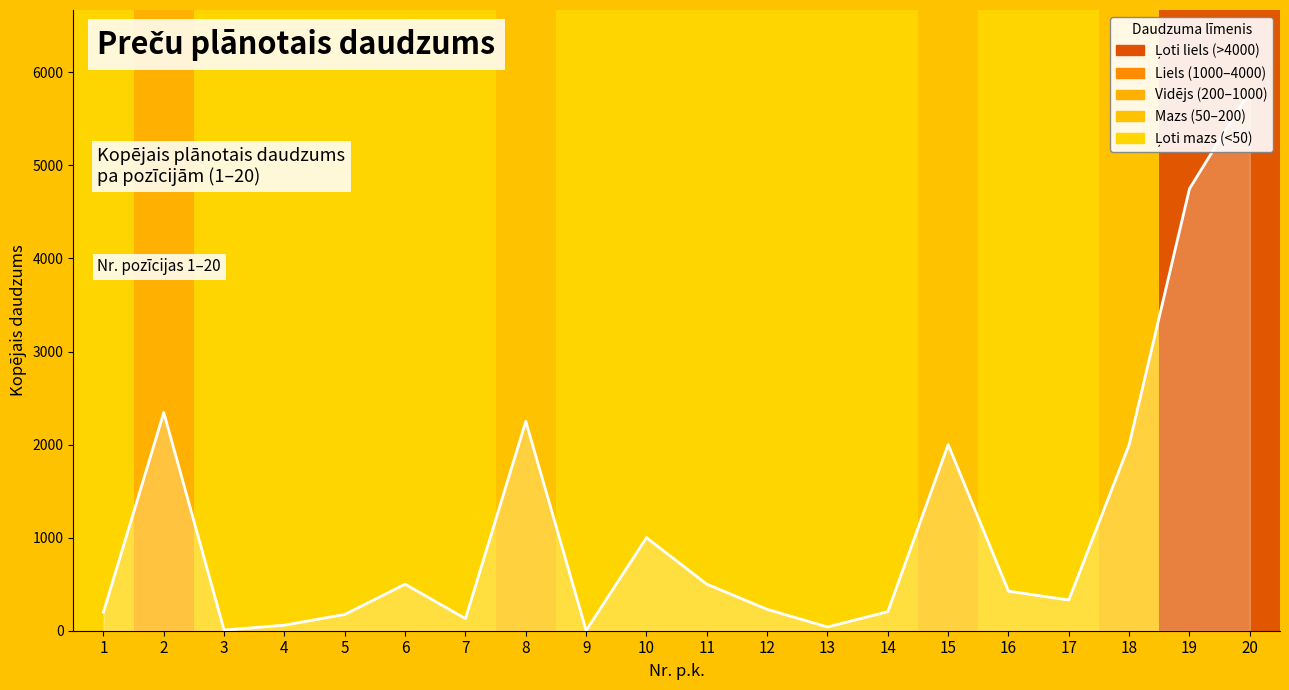

Reading left to right, extract all data points from this chart.

200	2345	7	60	175	500	130	2250	3	1000	500	230	40	205	2000	425	330	2000	4750	5800